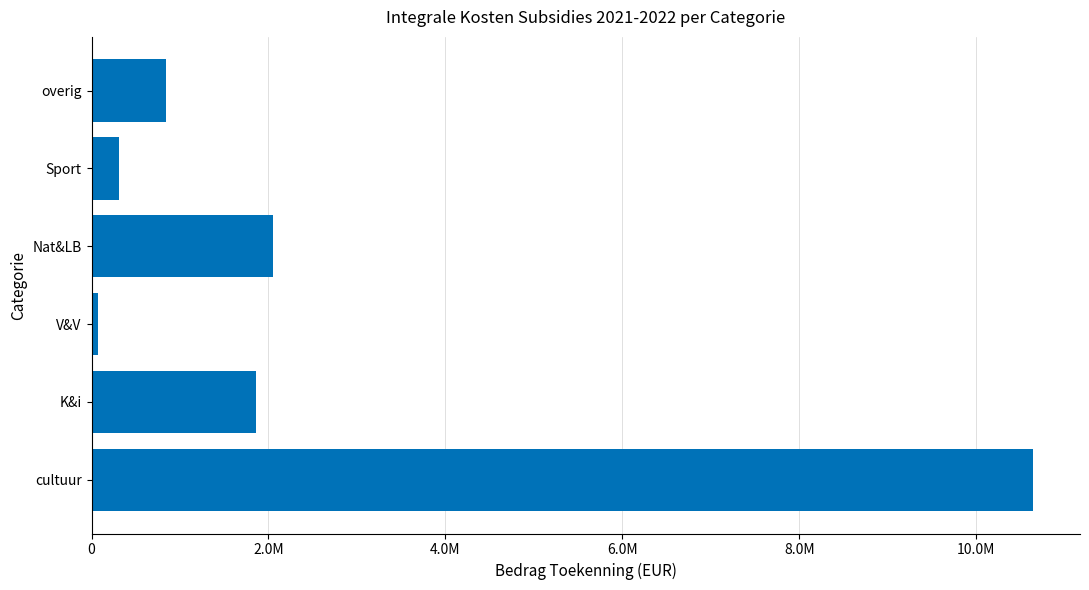

Does the chart contain any negative values?

No